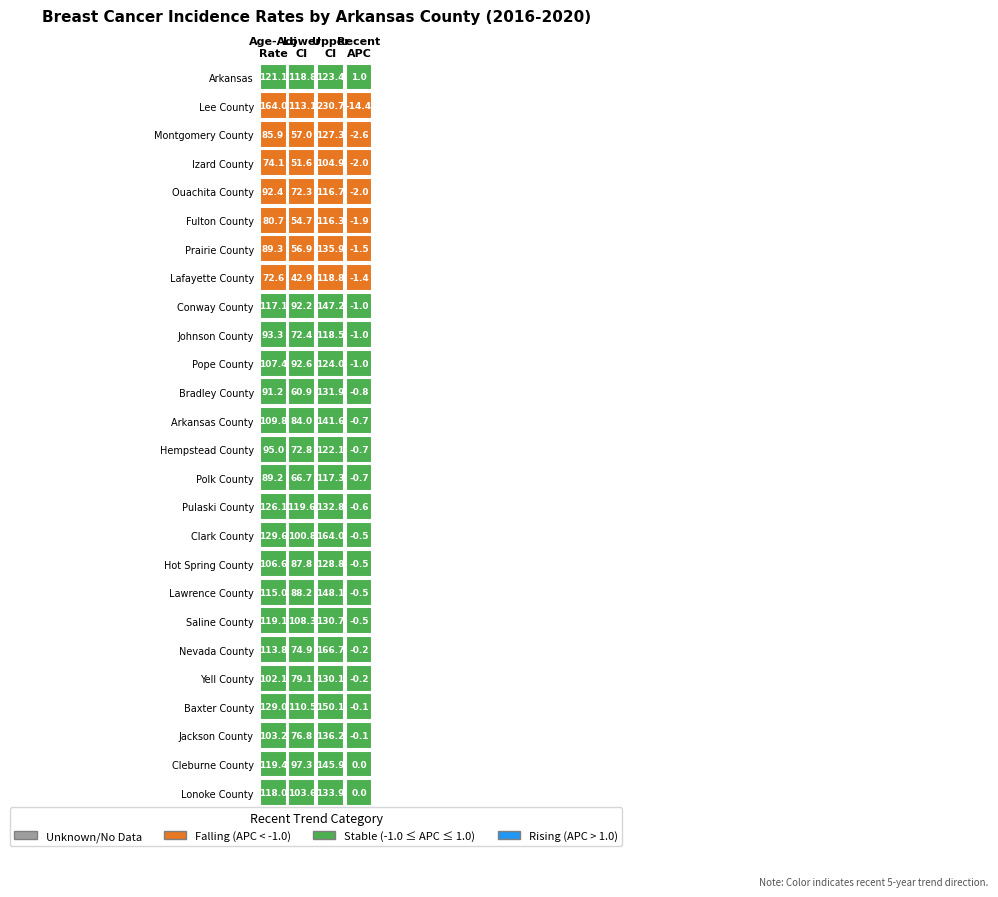

What is the difference between the Yell County values at 1 and 0?

23.0